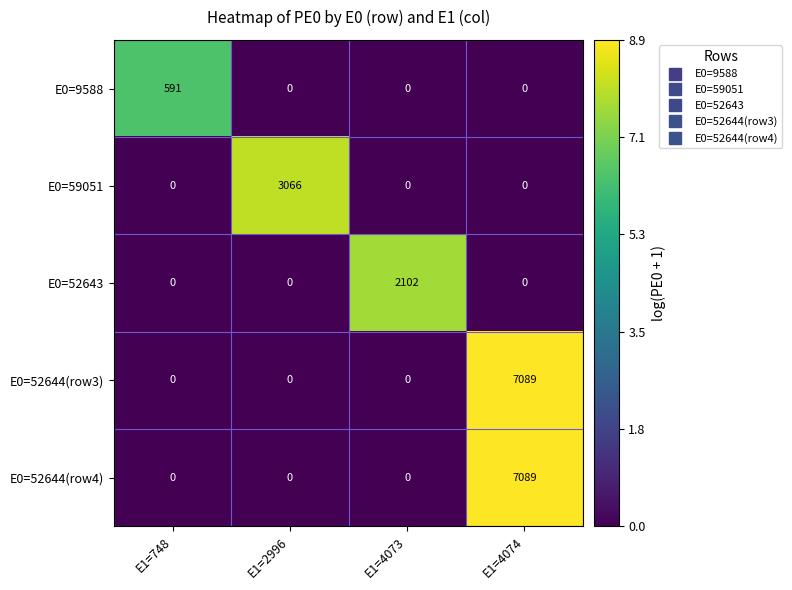

What is the sum of the E0=52644(row3) values at E1=4074 and E1=4073?

7089